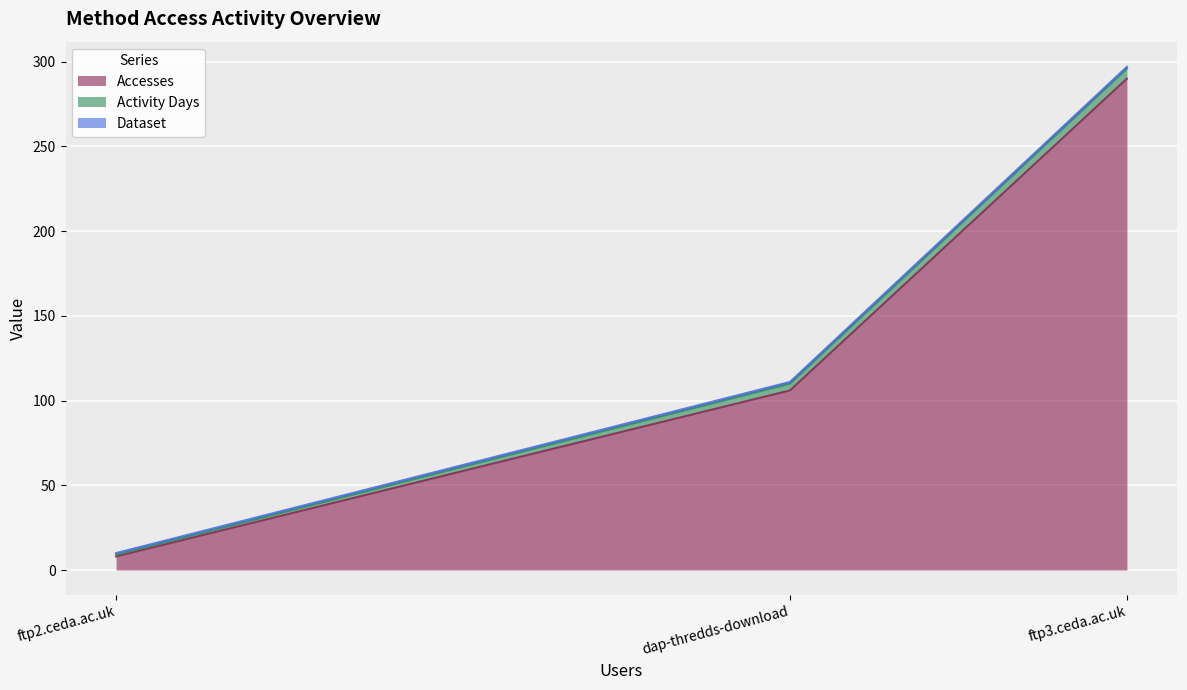

The value of Accesses at ftp2.ceda.ac.uk is 8. True or false?

True